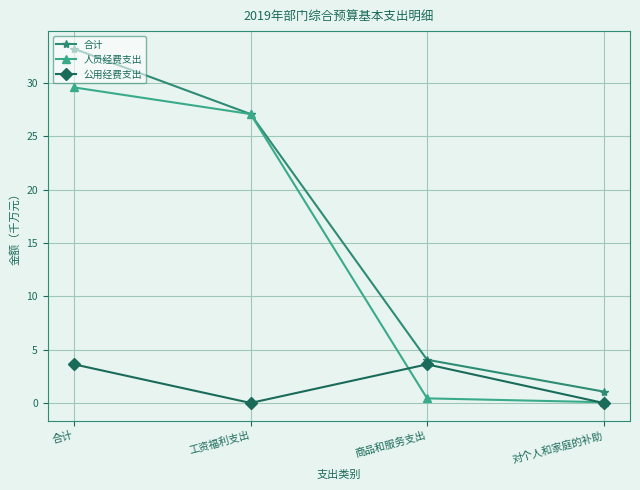

How many data points does each series have?

4